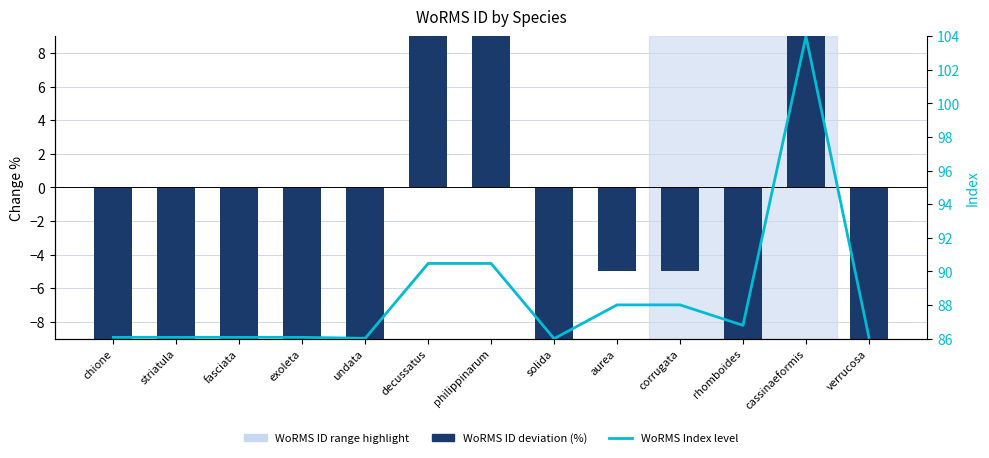

What is the value of the WoRMS ID deviation (%) bar at the 3rd from the left?

-25.7